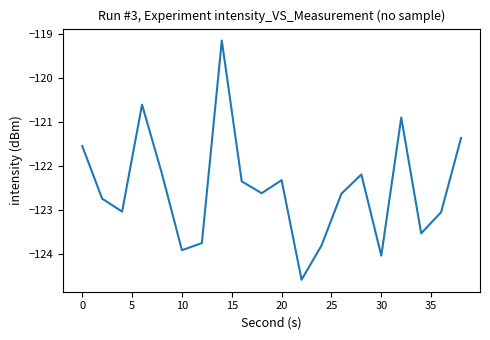

What is the difference between the maximum and minimum values?

5.4